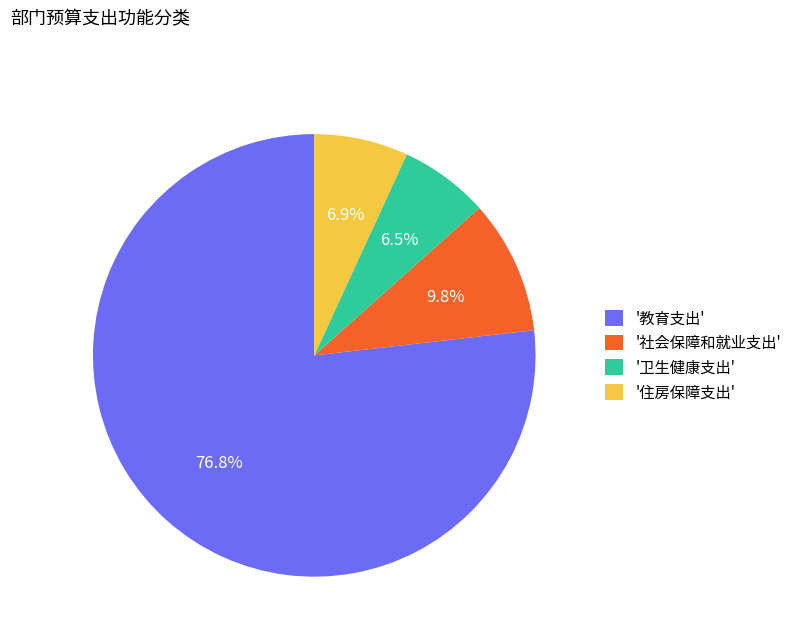

Which slice is the largest?

'教育支出'